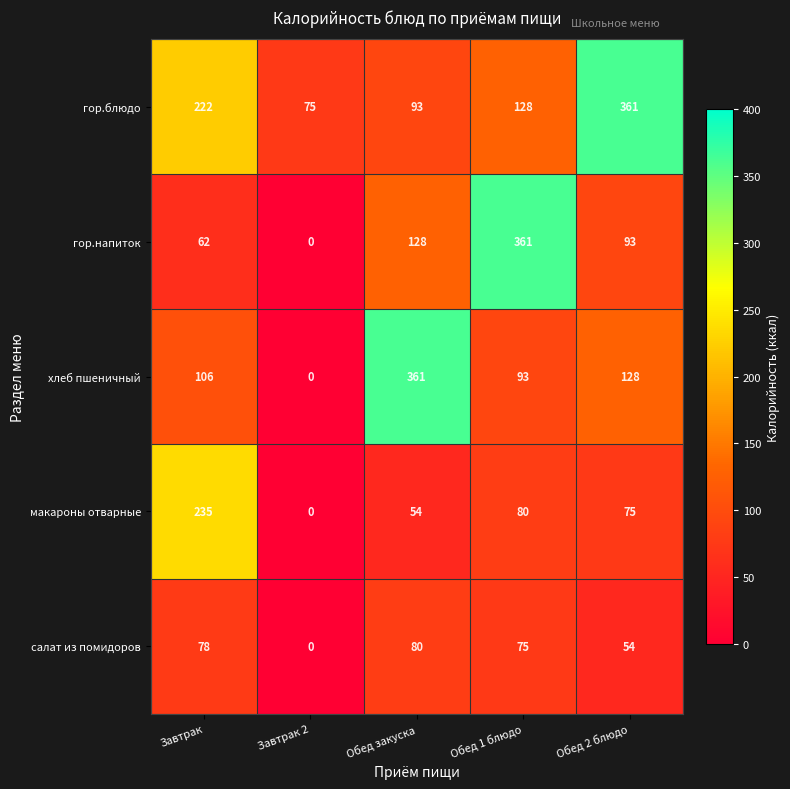

At Завтрак, list the series in order from largest to smallest.

макароны отварные, гор.блюдо, хлеб пшеничный, салат из помидоров, гор.напиток